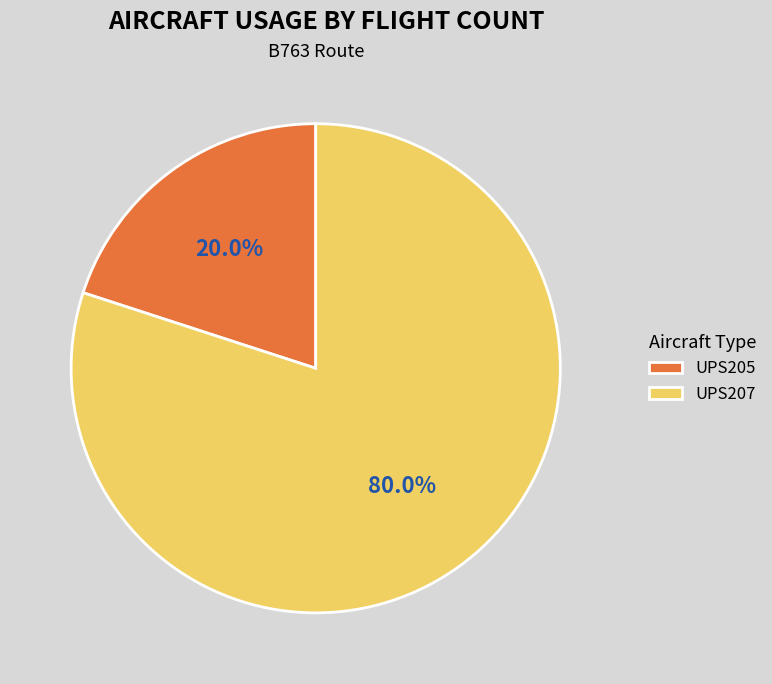

To the nearest percent, what is the difference between the UPS205 and UPS207 slice percentages?

60%